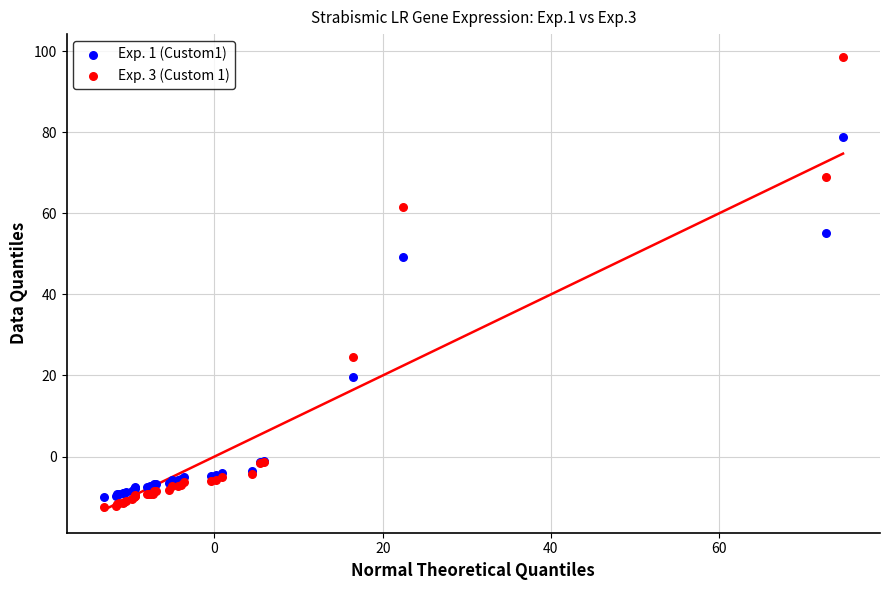

Which series reaches the minimum Y coordinate?

Exp. 3 (Custom 1)